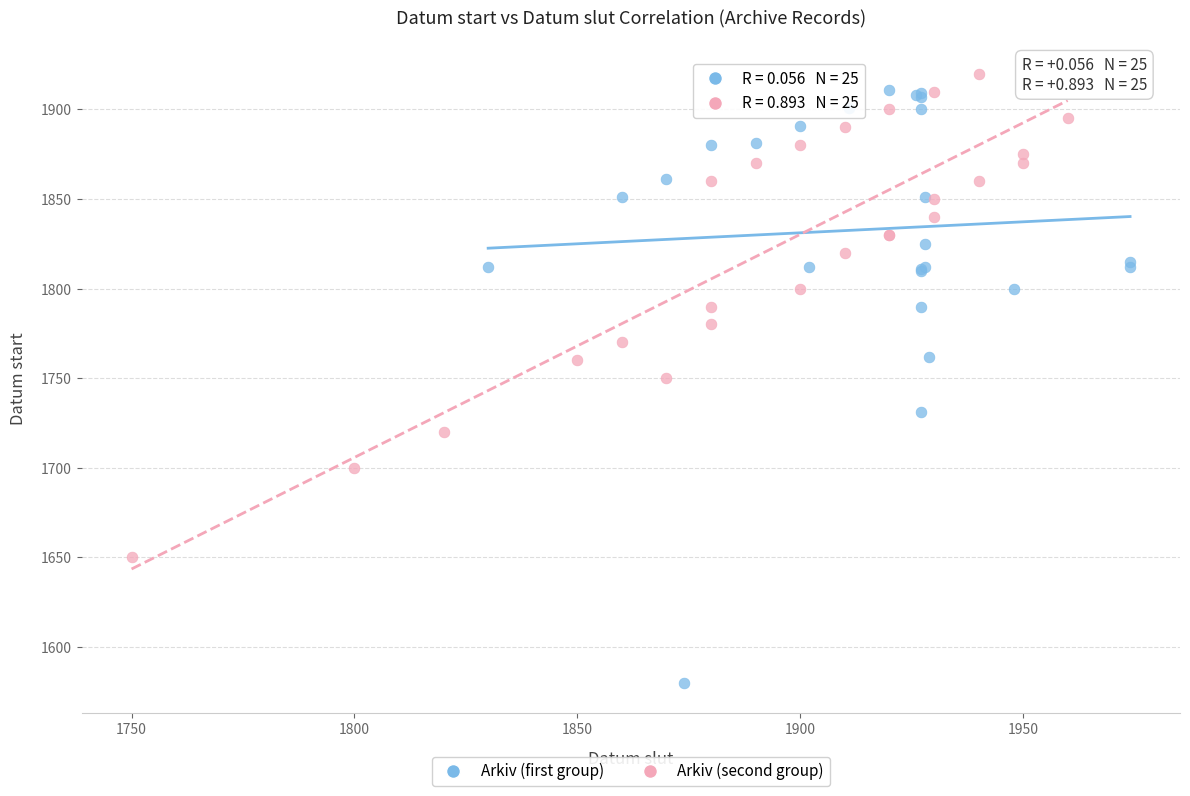

Which series has the largest Y range (max minus min)?

Arkiv (first group)